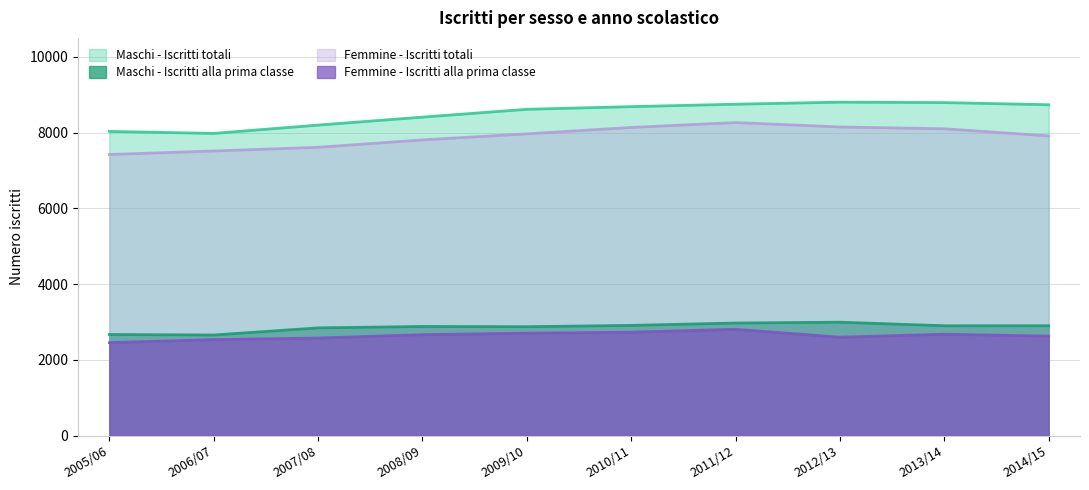

What is the sum of all Femmine - Iscritti totali values?

78879